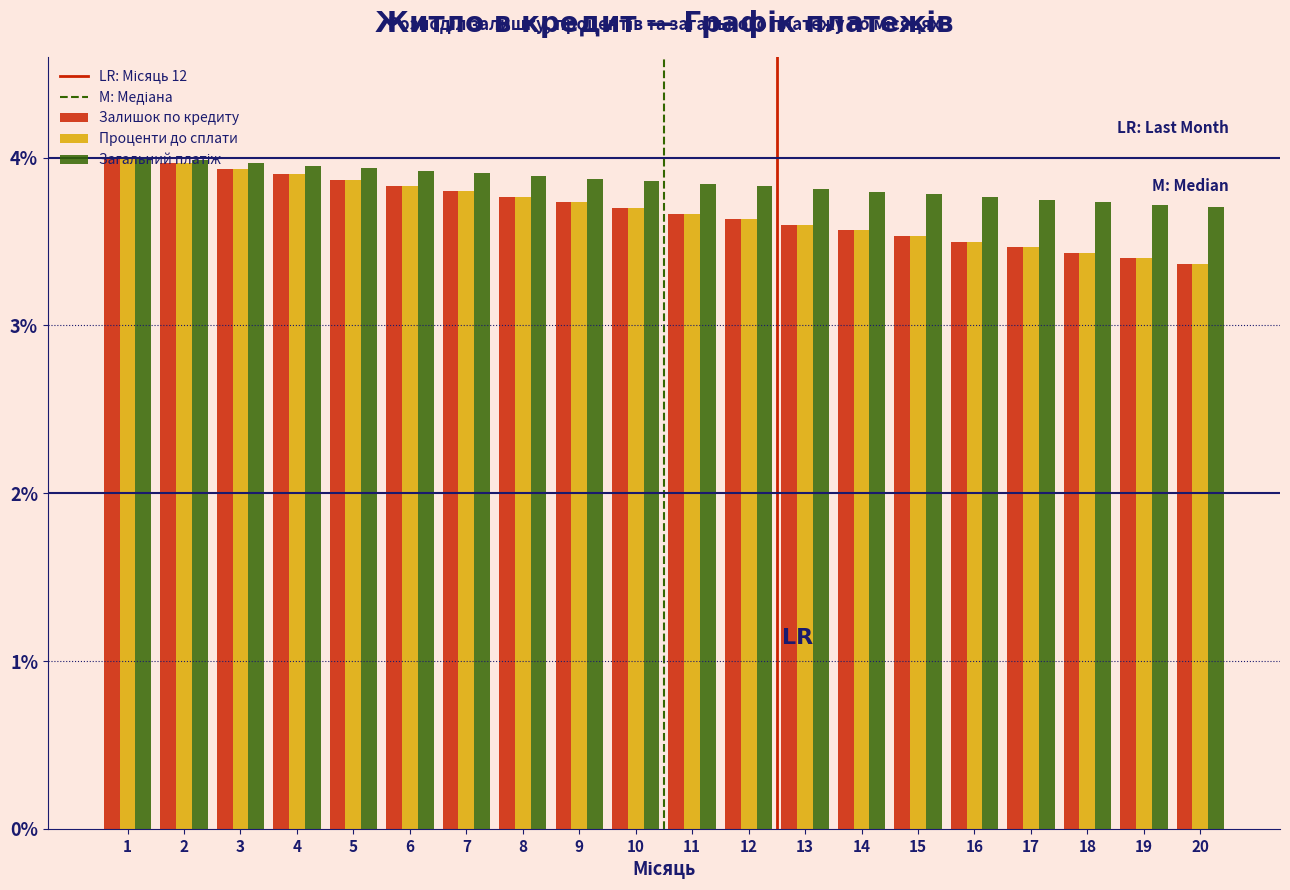

What is the difference between the highest and lowest values at 19?

0.3